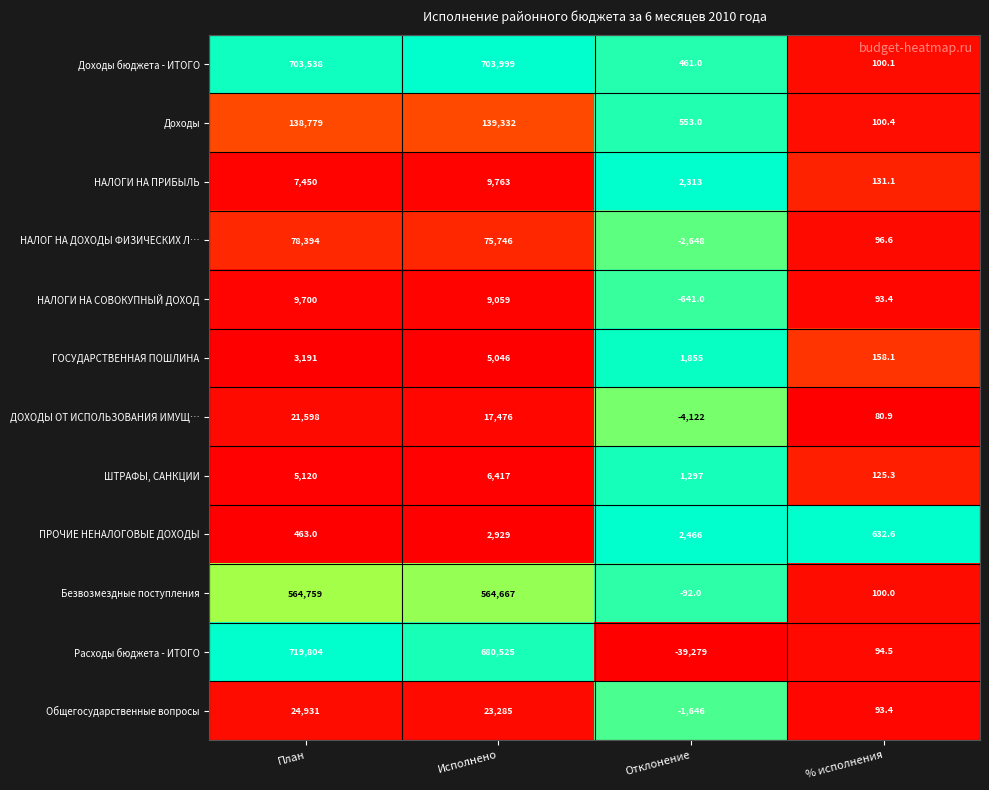

Which series has the largest total across all categories?

Доходы бюджета - ИТОГО